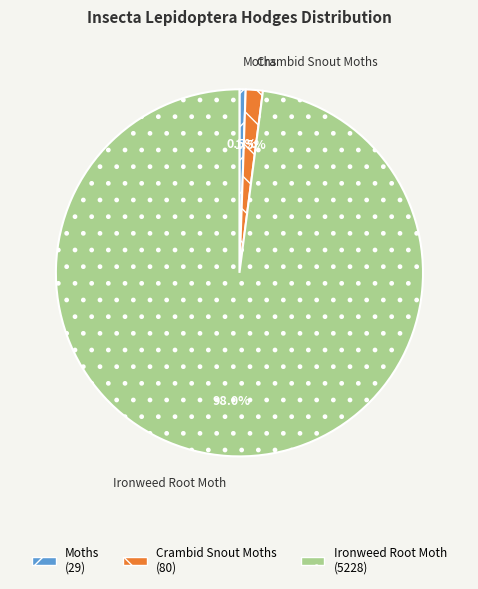

To the nearest percent, what is the difference between the Ironweed Root Moth and Crambid Snout Moths slice percentages?

96%